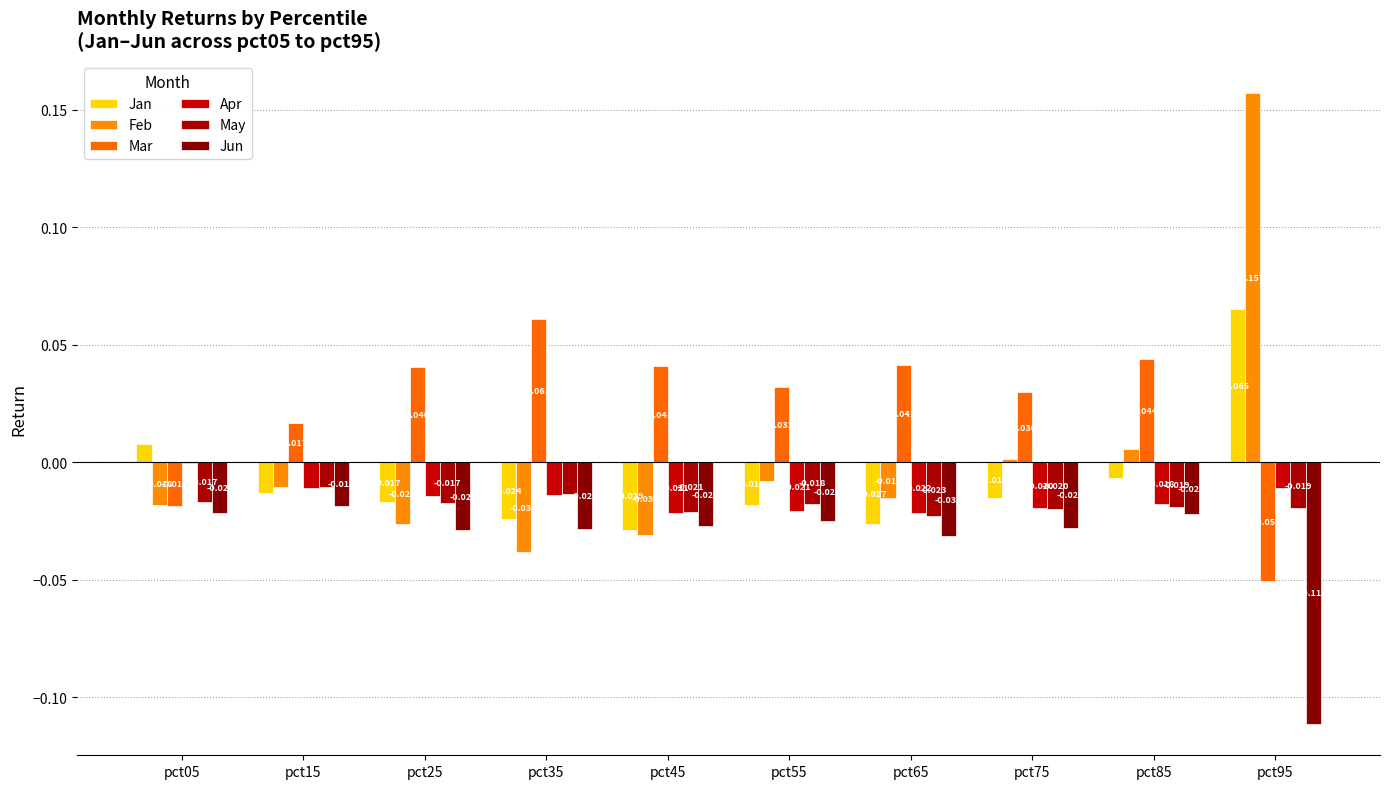

Is the value of Jun at pct25 greater than the value of Feb at pct35?

Yes